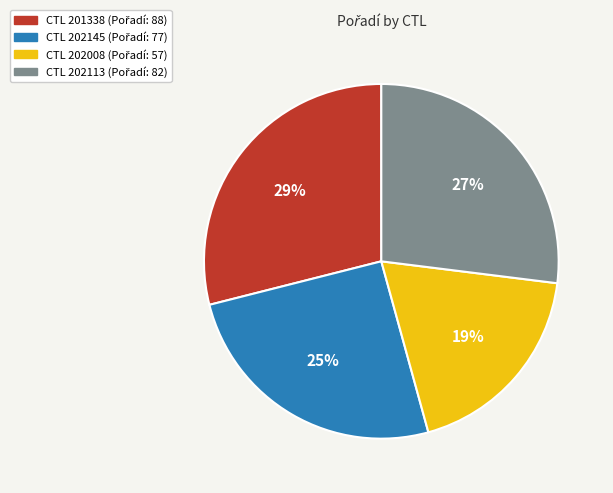

Count the number of slices in the pie.

4